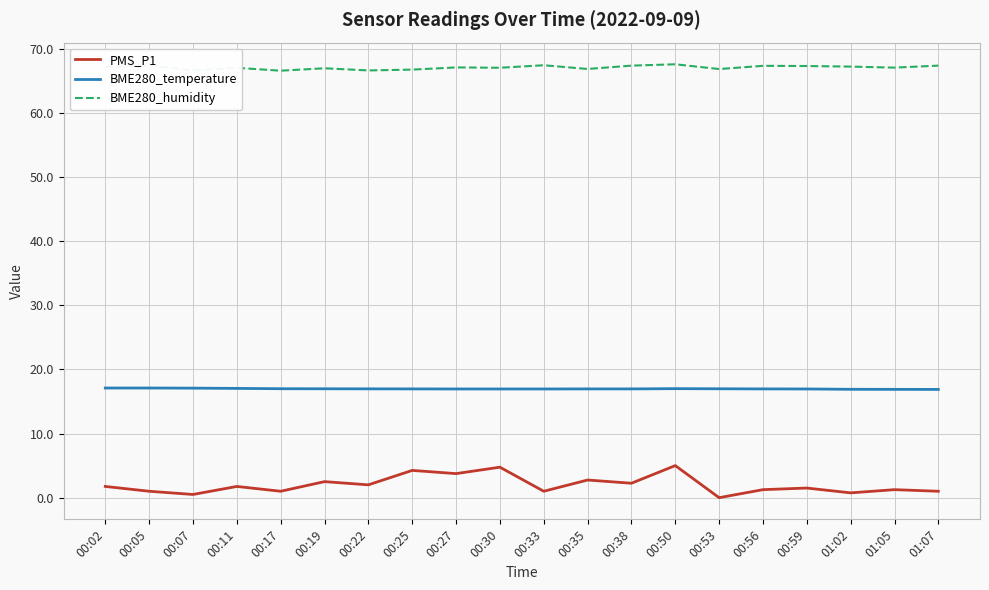

Which series has the largest range (max minus min)?

PMS_P1